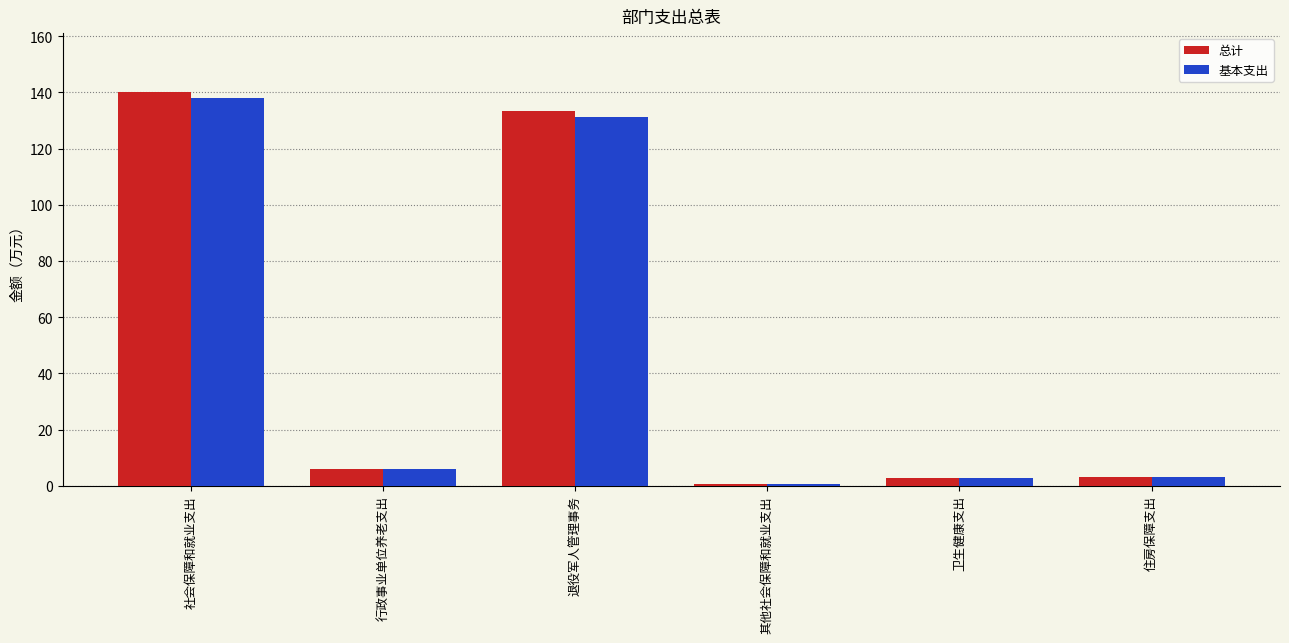

Read the 基本支出 value at 社会保障和就业支出.

137.9